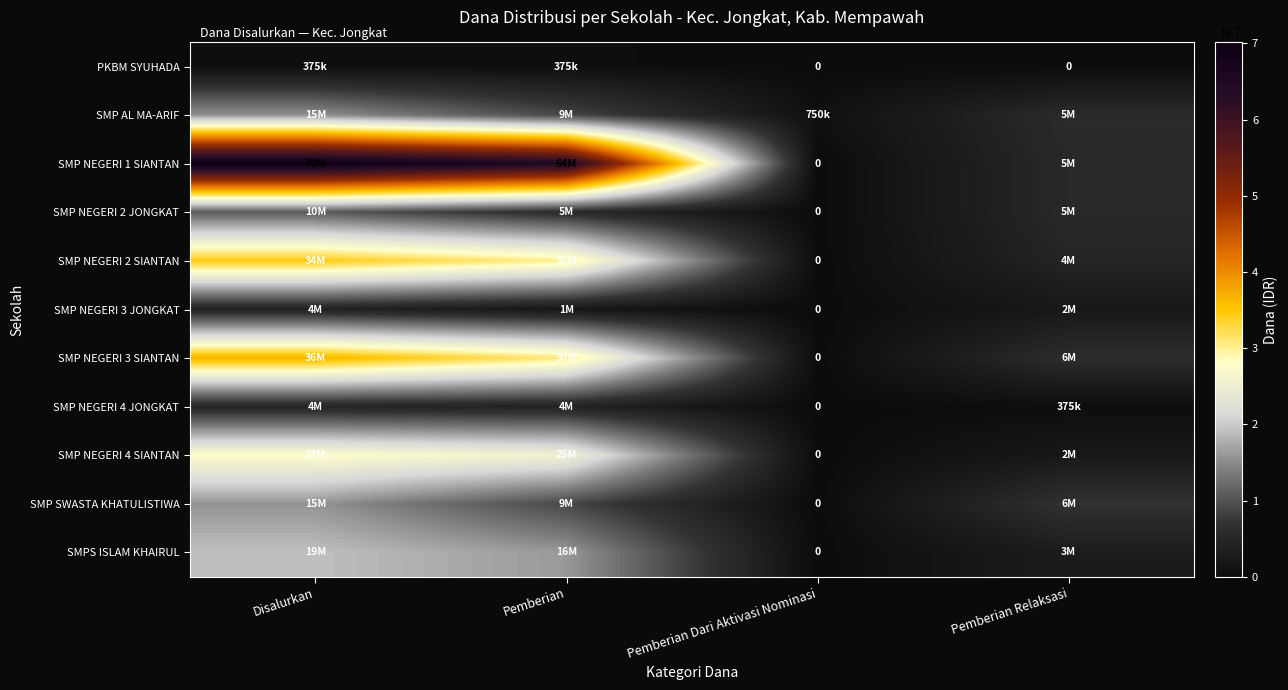

Rank the categories by SMP NEGERI 1 SIANTAN value from lowest to highest.

Pemberian Dari Aktivasi Nominasi, Pemberian Relaksasi, Pemberian, Disalurkan